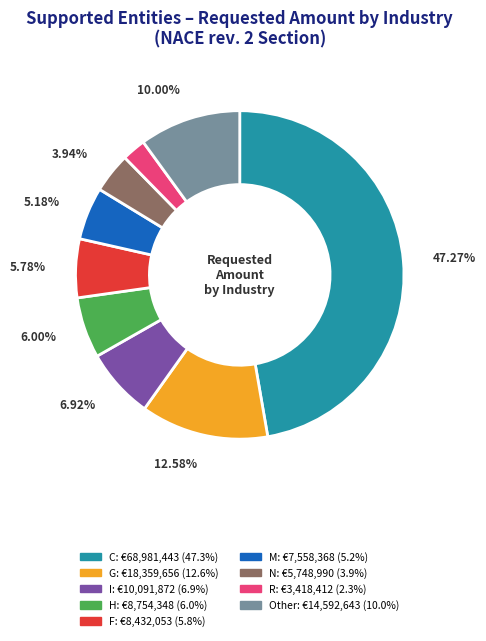

To the nearest percent, what is the average slice percentage?

11%